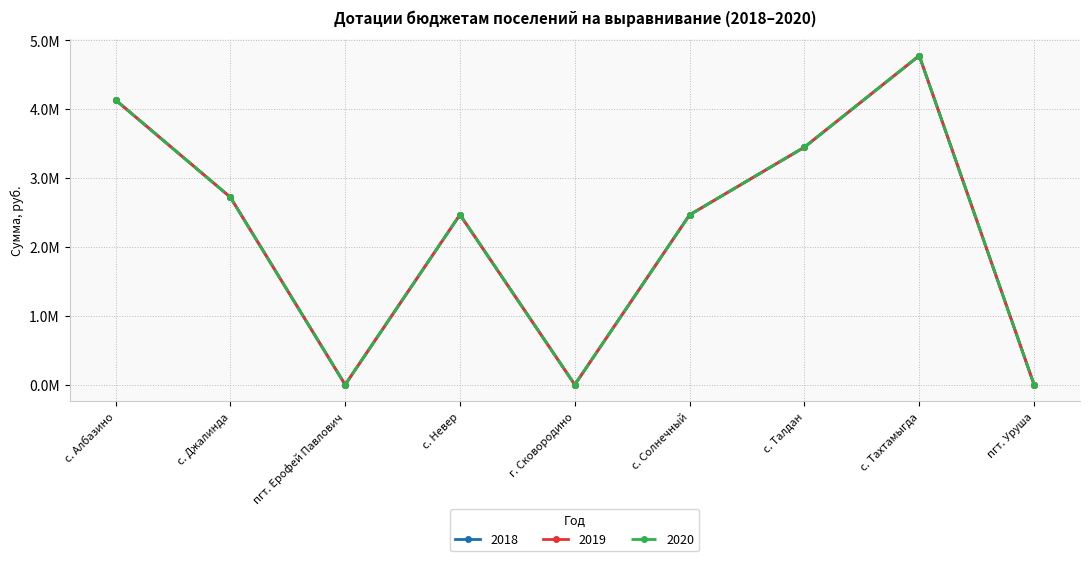

What is the average value of the 2019 series?

2222222